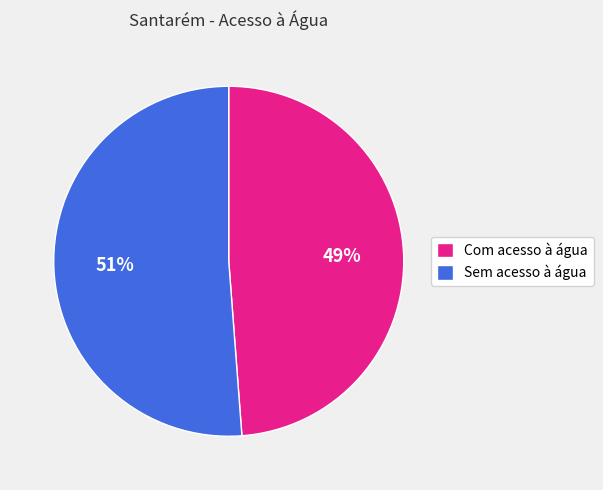

Is the sum of Com acesso à água and Sem acesso à água greater than half?

Yes